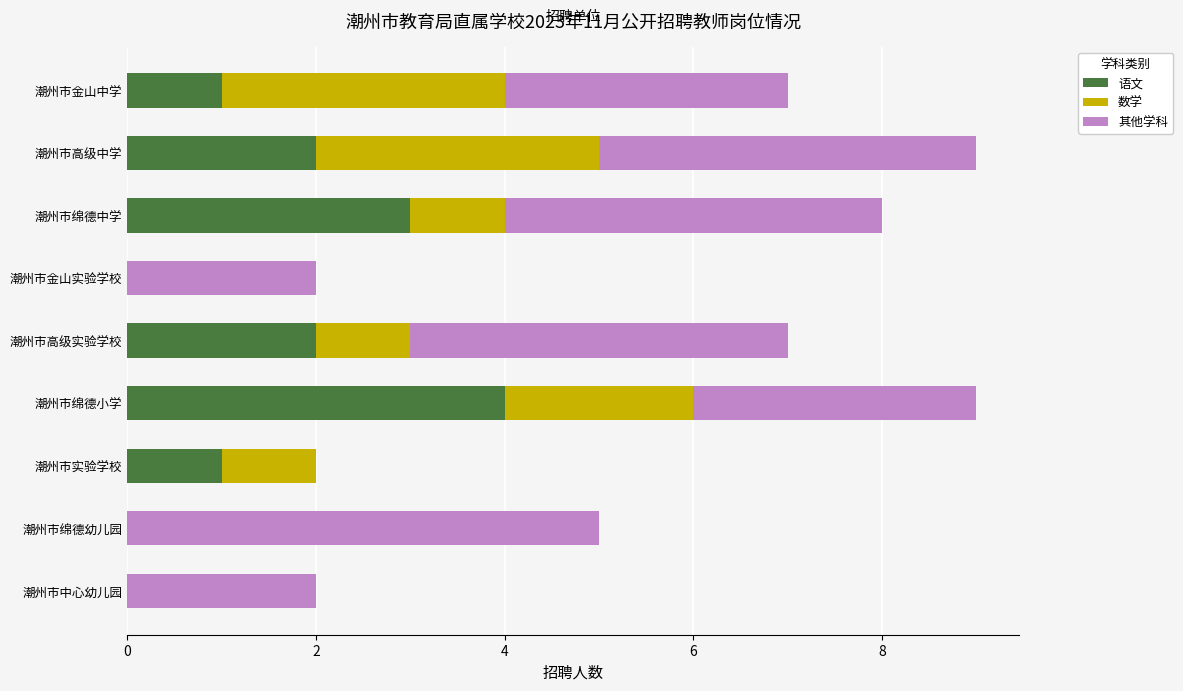

How many series are shown in this chart?

3